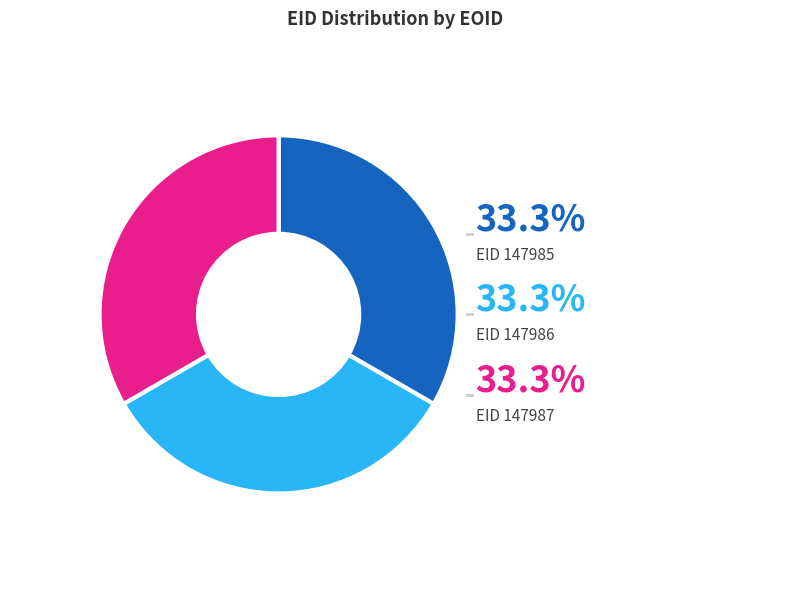

Does any single category account for the majority?

No